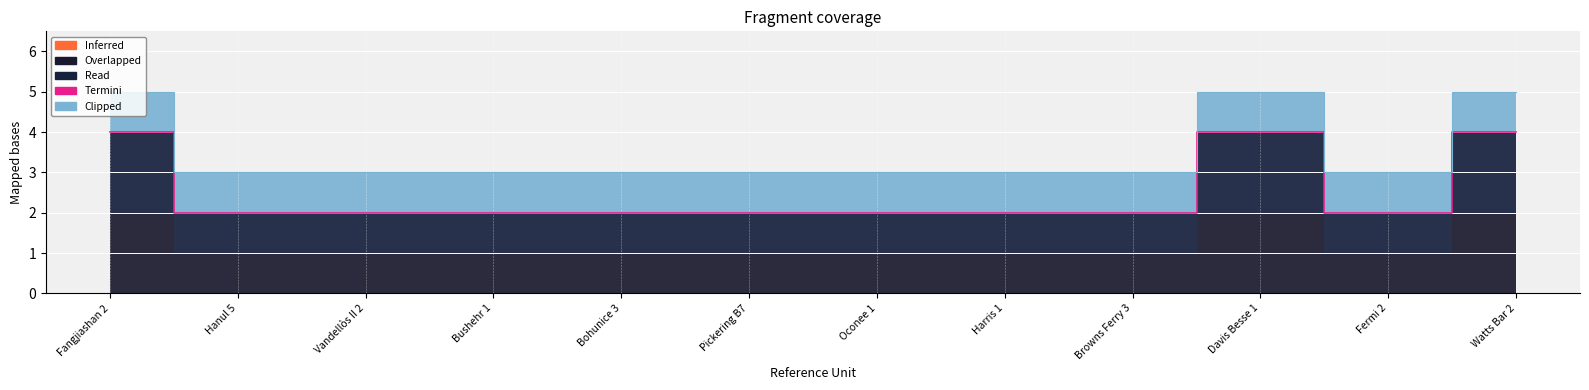

What is the label of the 4th point from the left?

Bushehr 1